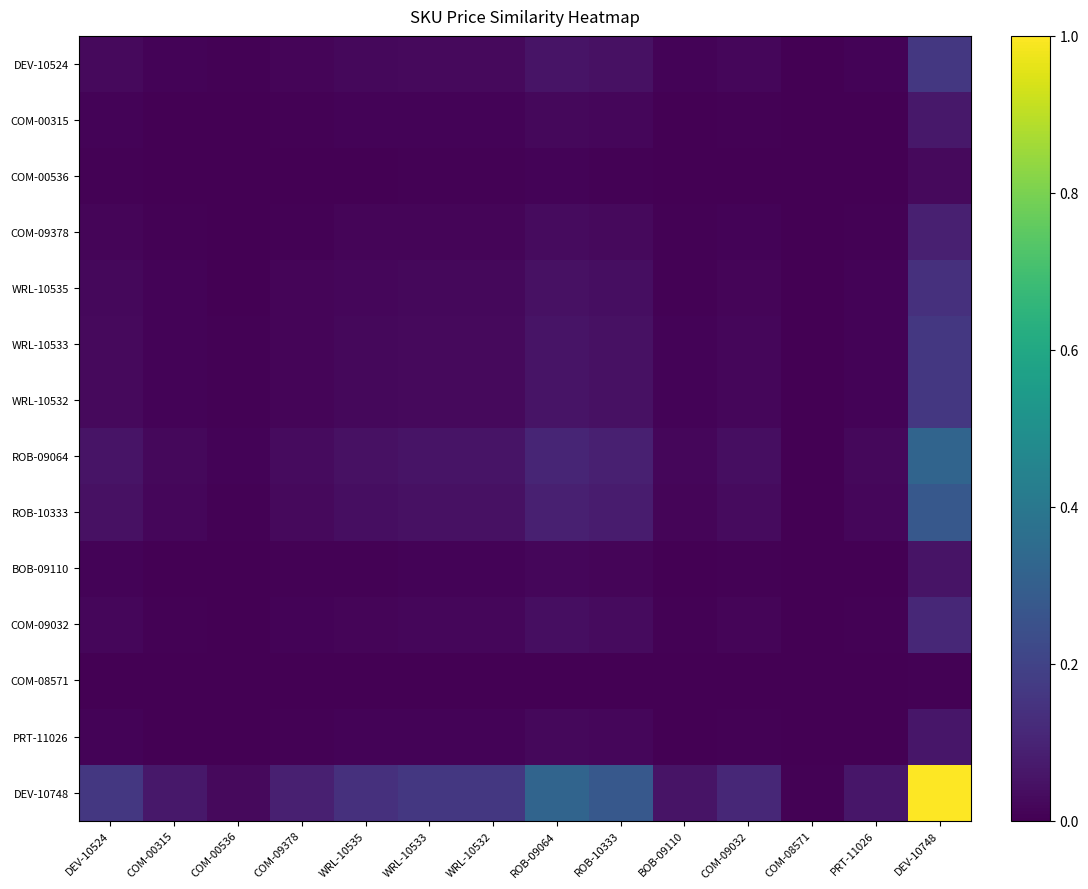

Between WRL-10533 and COM-09378, which is larger?

WRL-10533